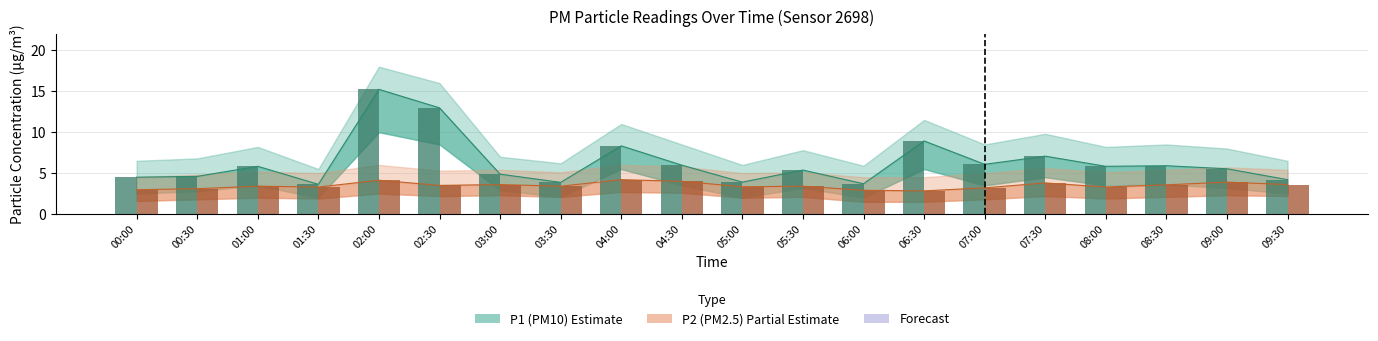

Rank the series at 03:30 from highest to lowest value.

P1 (PM10), P2 (PM2.5)